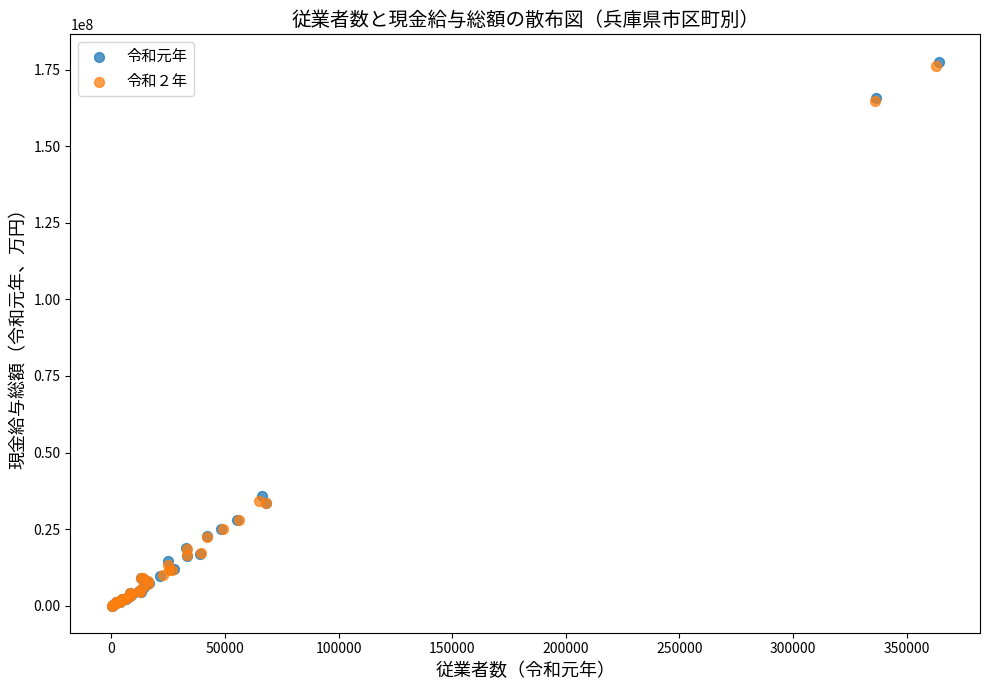

What are all the series names shown in the legend?

令和元年, 令和２年